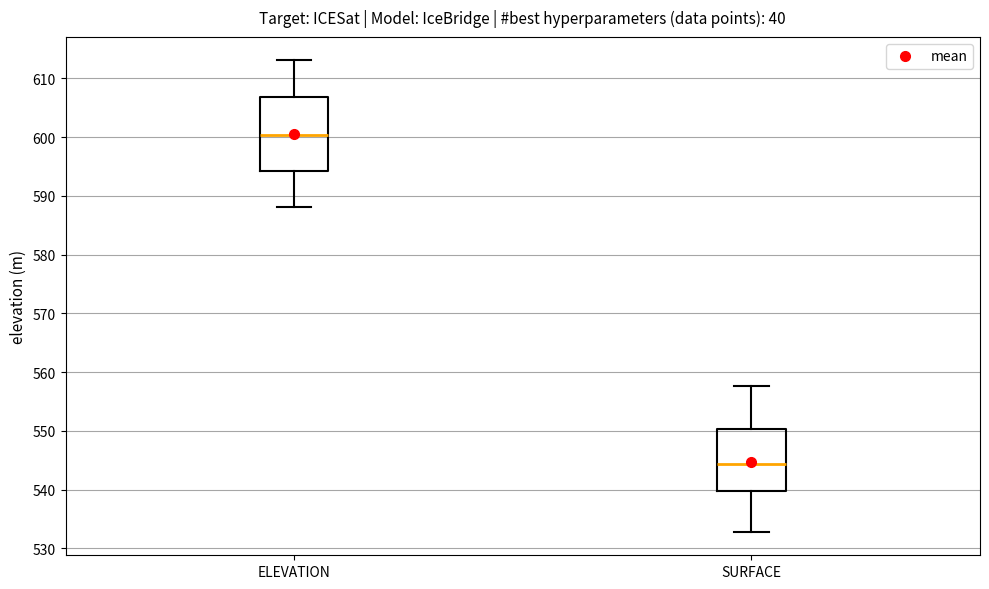

Reading left to right, read every box against the y-axis: the position of its median line, the range the box covers, and the ends of its whiskers. The values are not printed on the chart, so give them approximately, as read against the axis.

ELEVATION: median 600, box 594 to 607, whiskers 588 to 613
SURFACE: median 544, box 540 to 550, whiskers 533 to 558